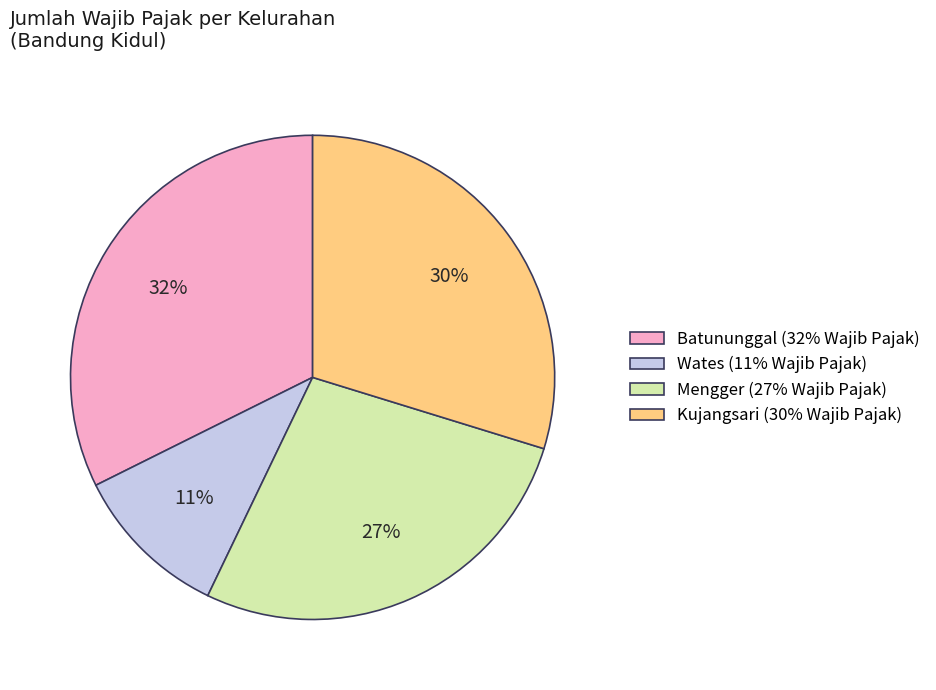

The Batununggal slice represents 32% of the pie. True or false?

True